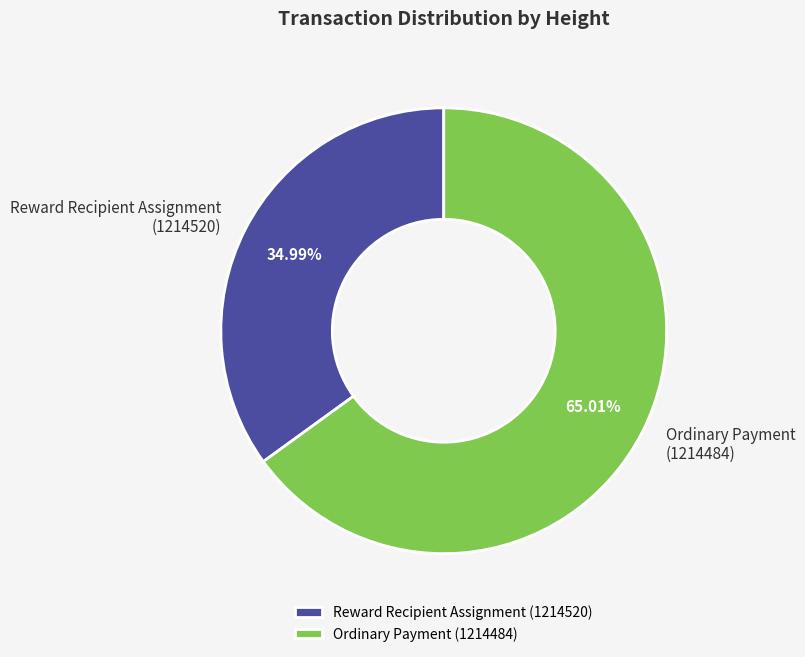

Is there a majority slice in this chart?

Yes